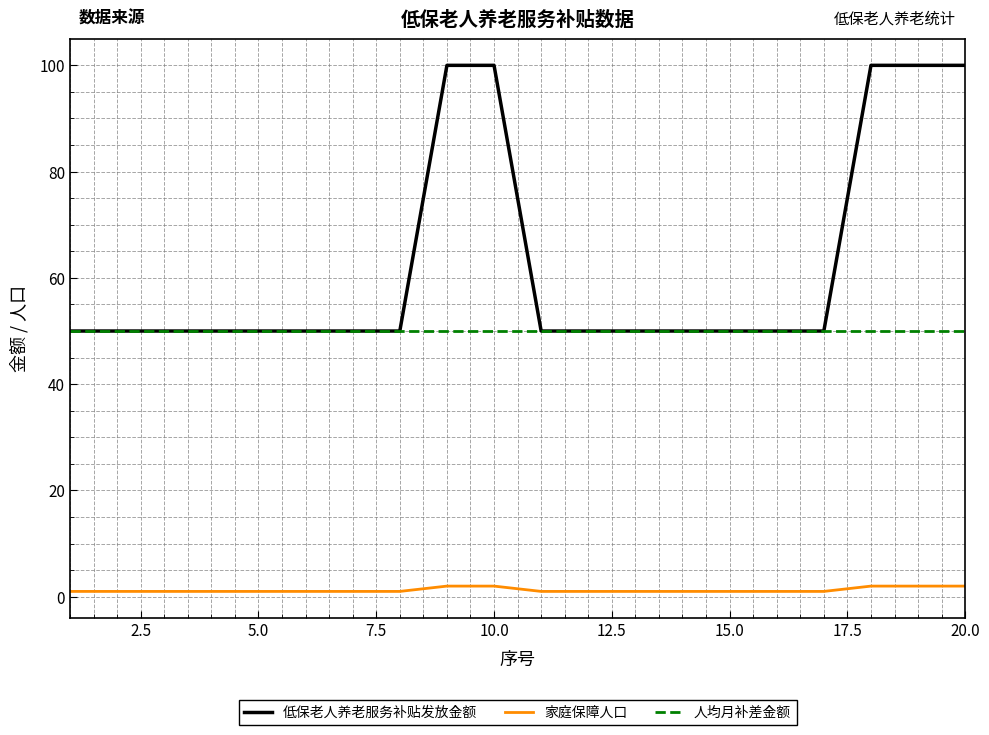

True or false: 家庭保障人口 and 低保老人养老服务补贴发放金额 cross at least once.

False